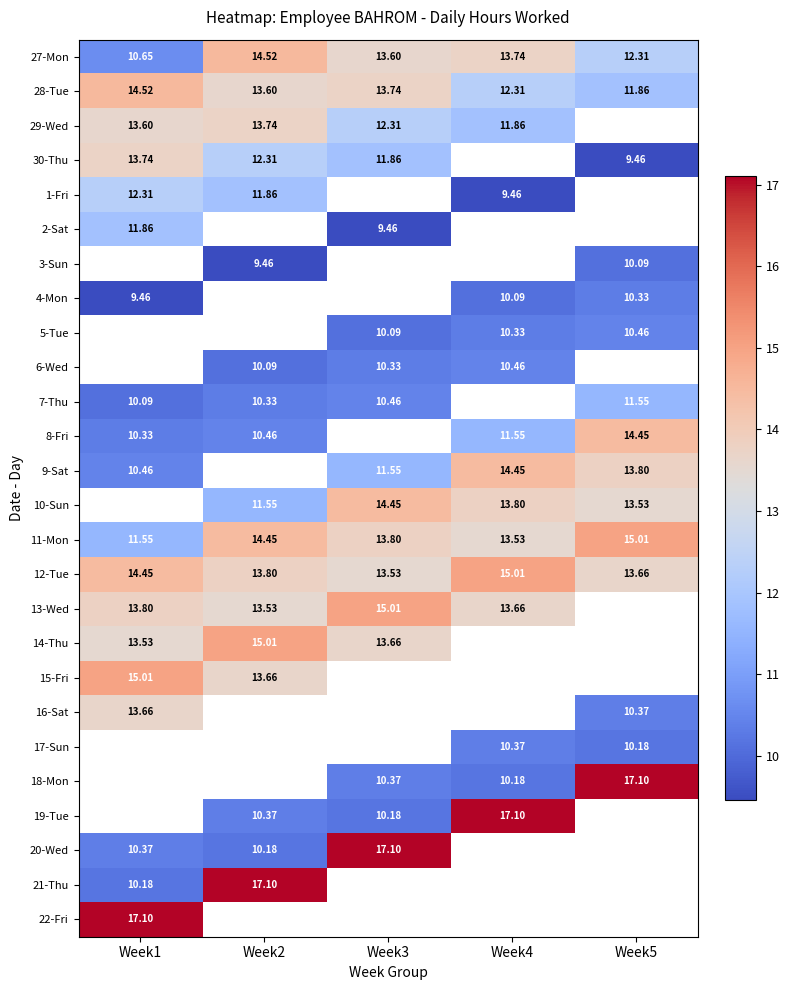

What is the greatest value displayed?

17.1